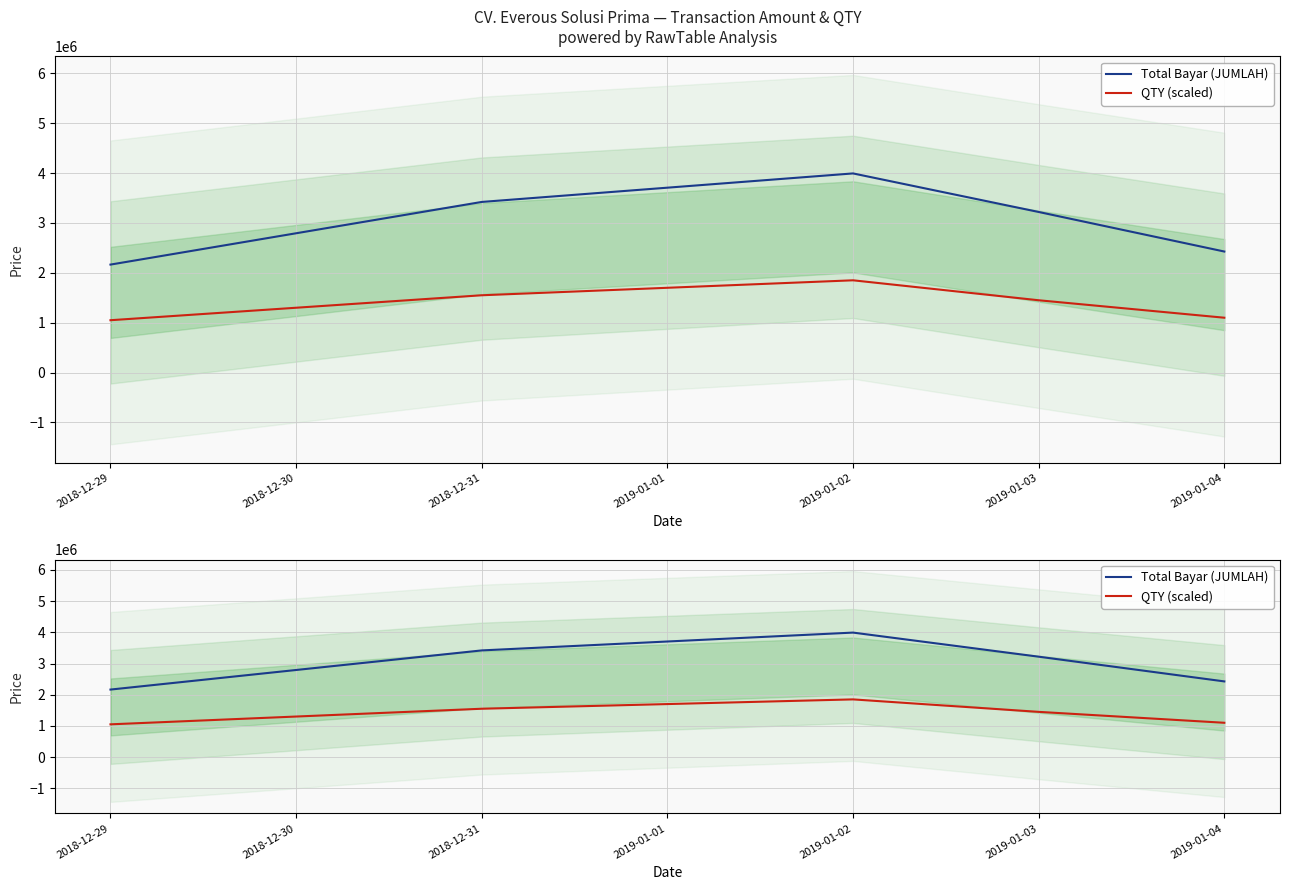

Does the chart have visible grid lines?

Yes